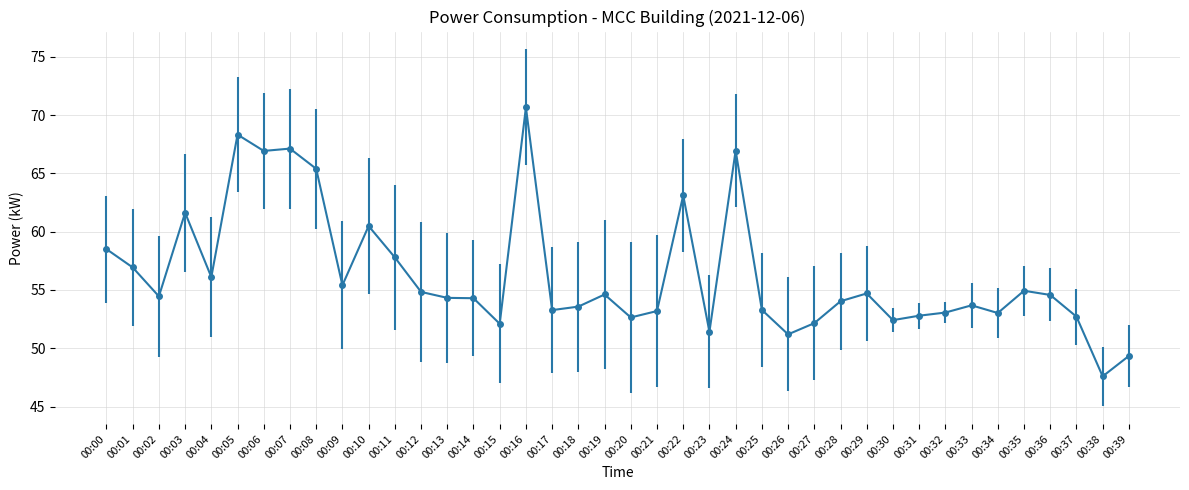

The chart shows a value of 11.1 at 00:36. True or false?

False